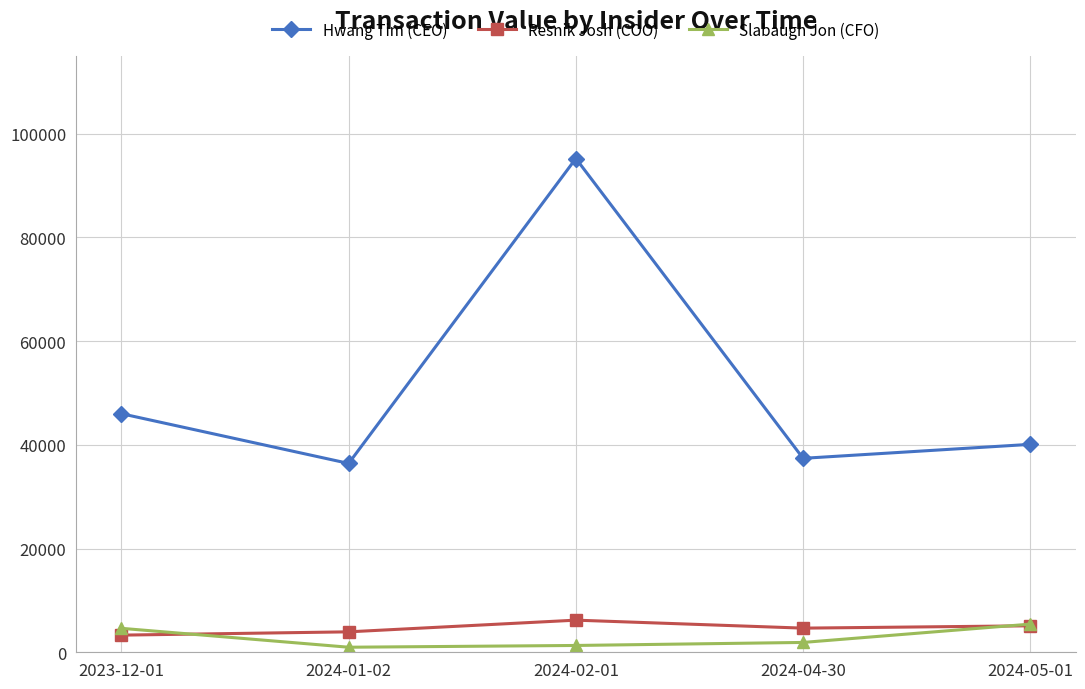

How many Resnik Josh (COO) values are between 3941 and 5105?

3